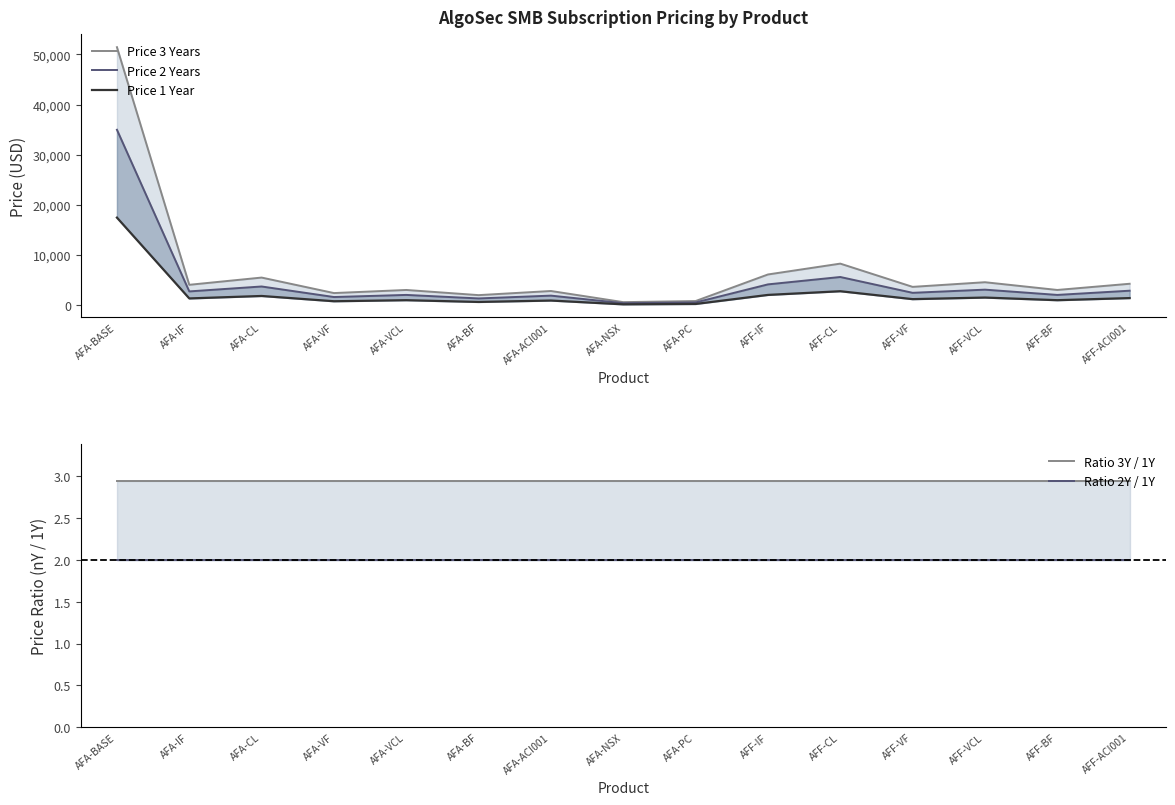

At which label does Price 3 Years first exceed 3704?

AFA-BASE